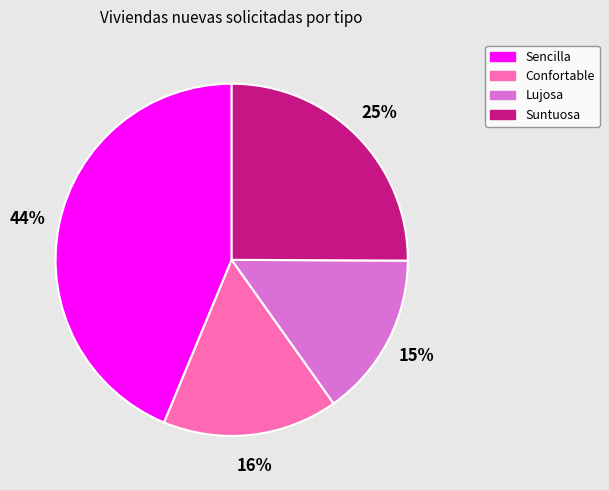

Combined, do Suntuosa and Confortable account for over 50%?

No